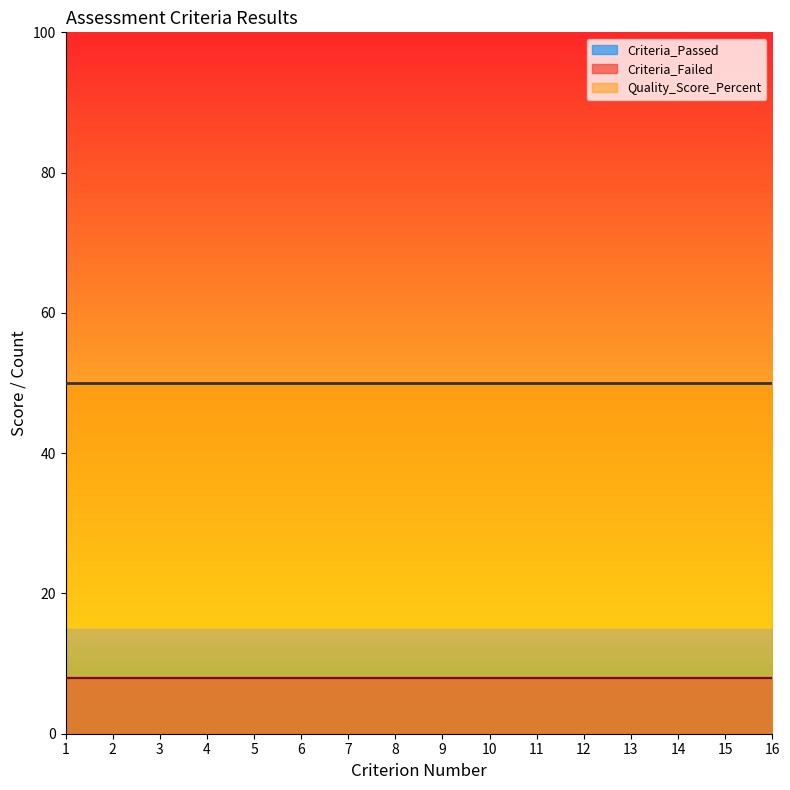

Which has a higher value, 10 or 8?

10